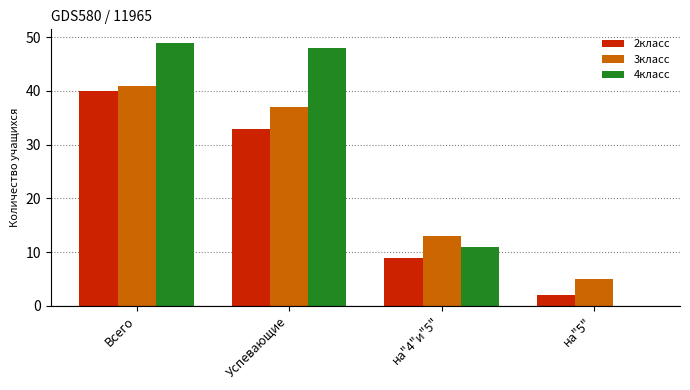

What is the sum of all 4класс values?

108